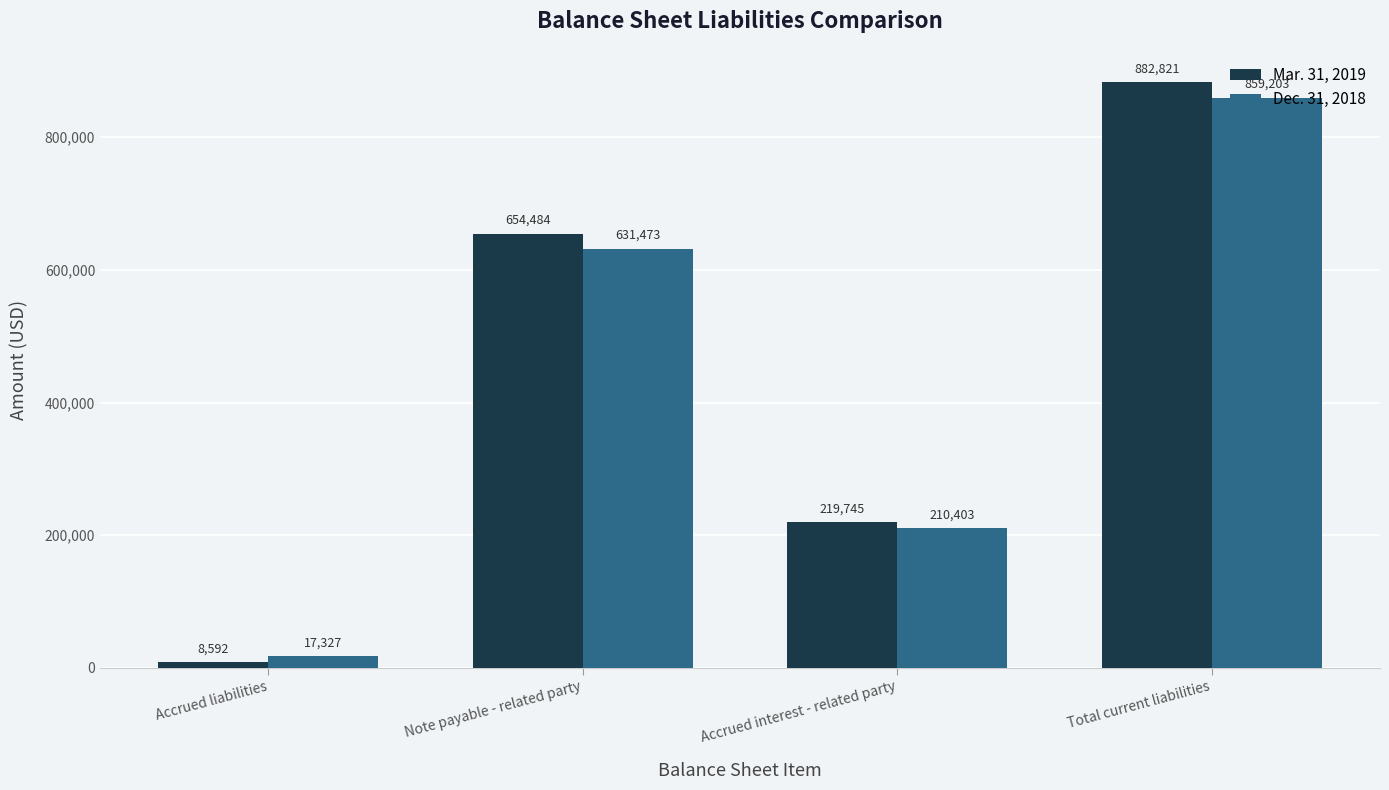

At Total current liabilities, list the series in order from largest to smallest.

Mar. 31, 2019, Dec. 31, 2018